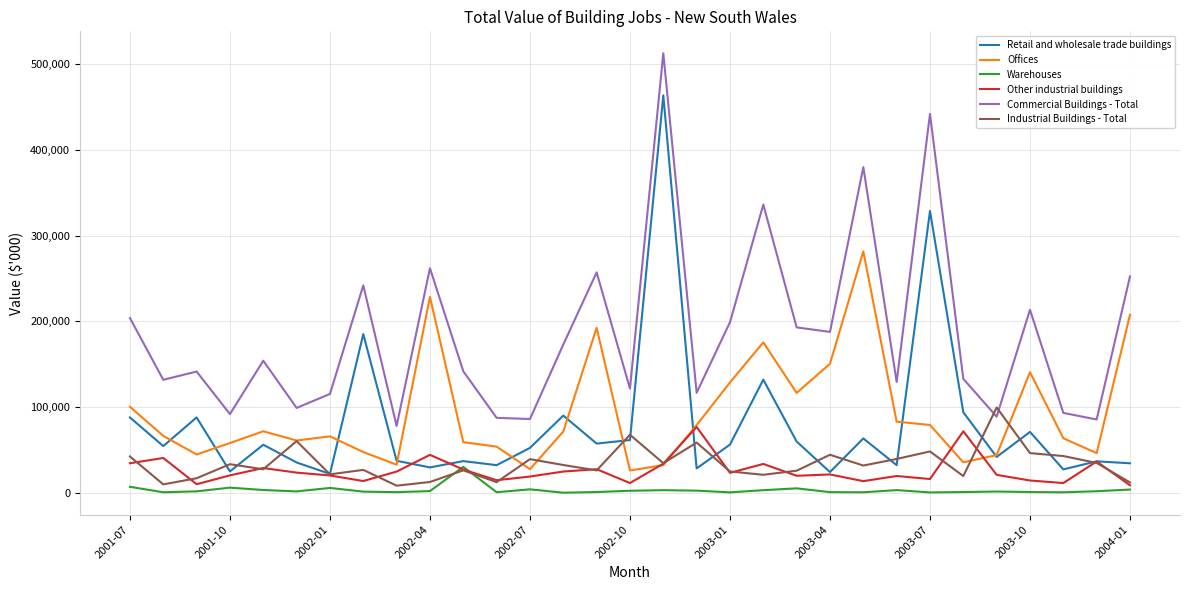

What is the greatest value displayed?

512518